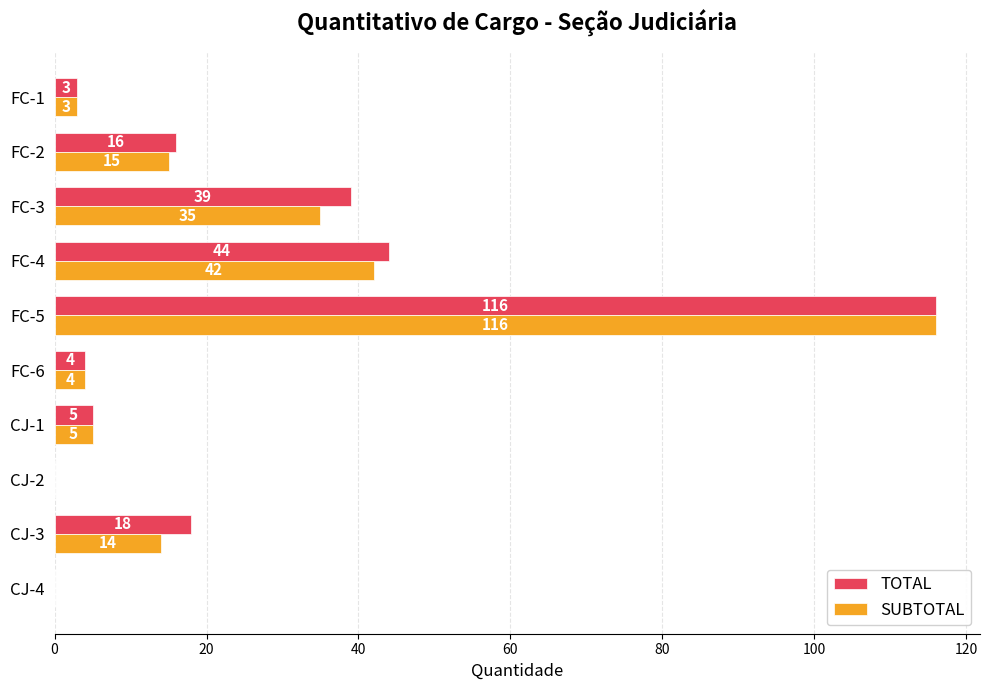

Which series changed the most between CJ-3 and FC-5?

SUBTOTAL